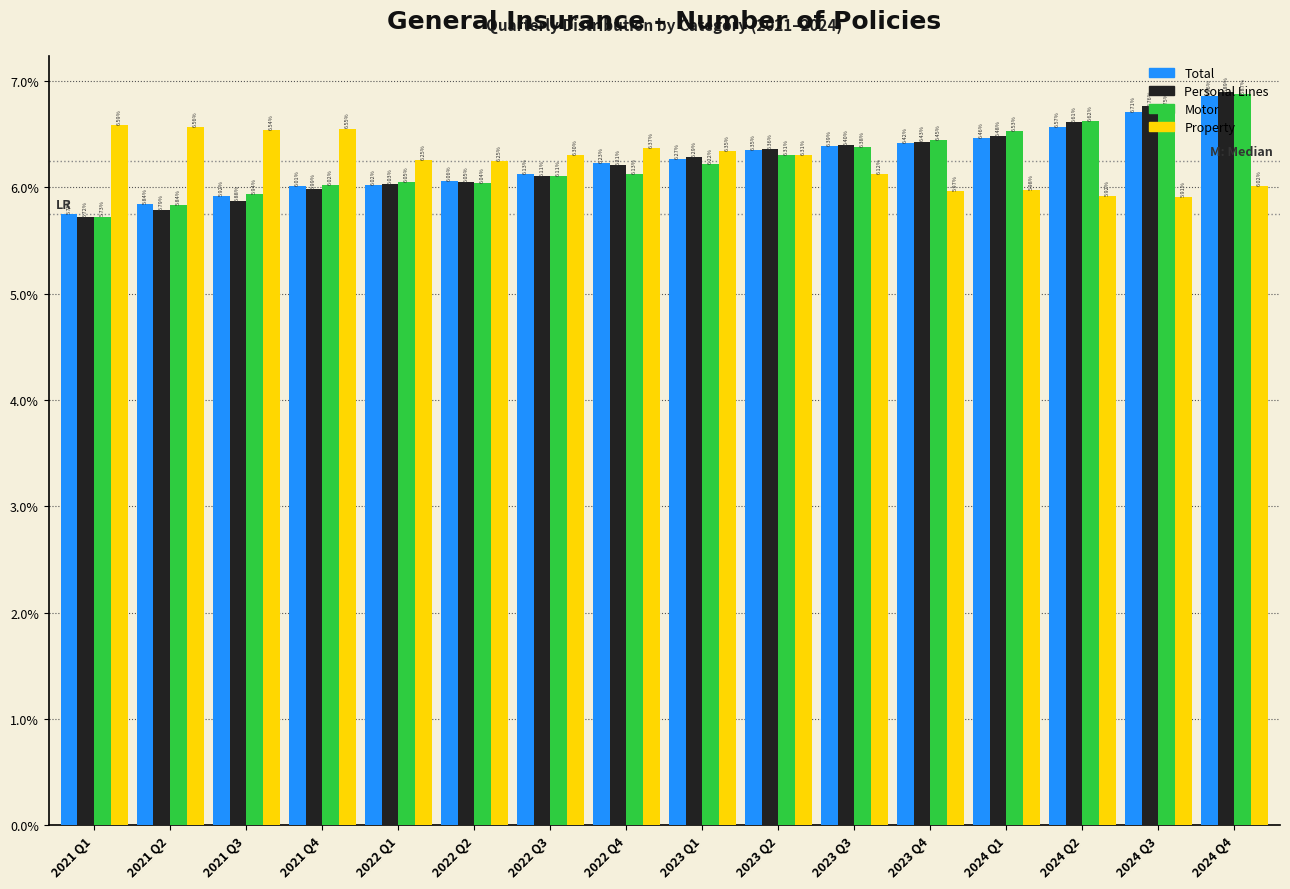

Which series changed the most between 2021 Q1 and 2021 Q2?

Motor